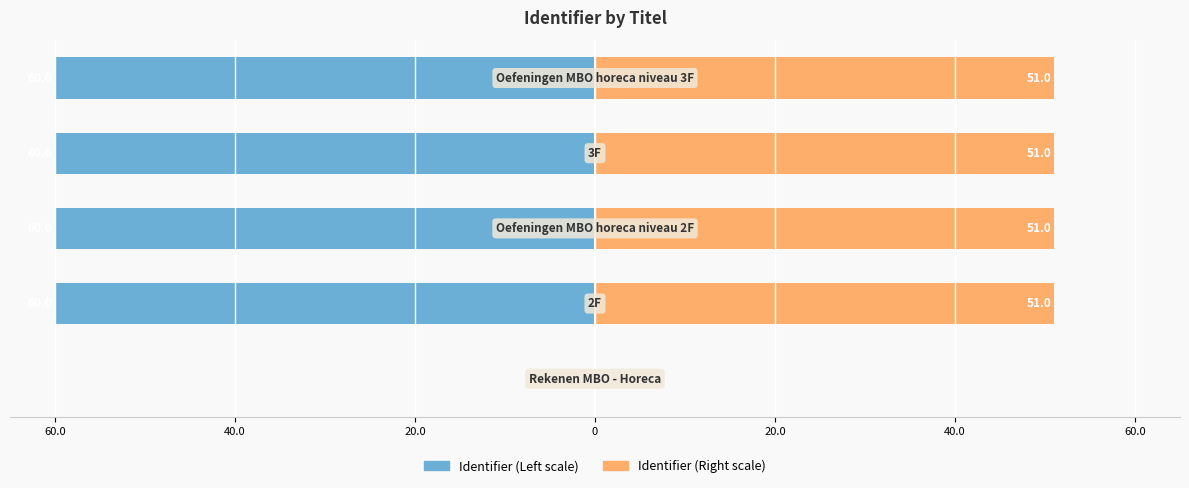

How many values in the Identifier (Left) series are below -59?

4